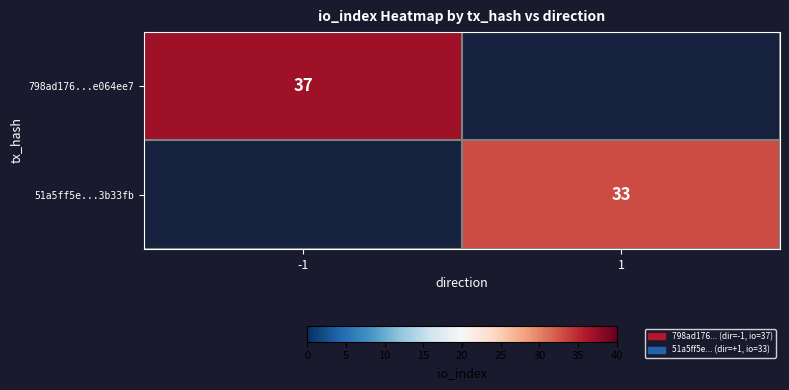

True or false: 798ad176...e064ee7 has a value of 37 at -1.

True